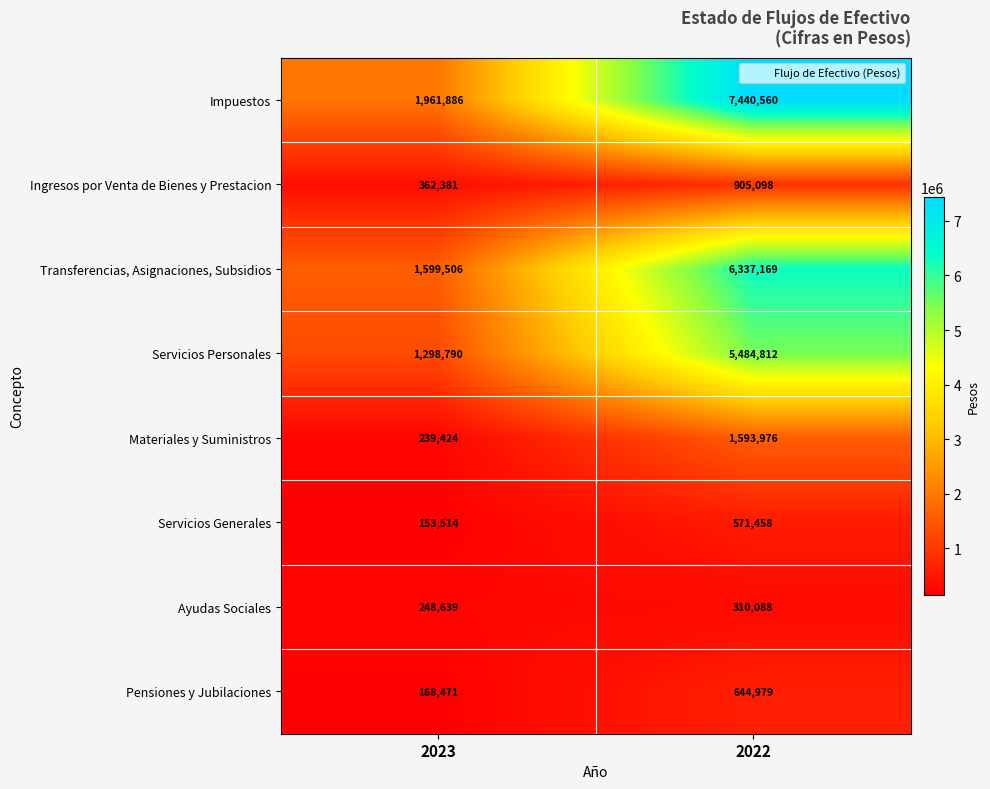

Rank the series at 2022 from highest to lowest value.

Impuestos, Transferencias, Asignaciones, Subsidios, Servicios Personales, Materiales y Suministros, Ingresos por Venta de Bienes y Prestacion, Pensiones y Jubilaciones, Servicios Generales, Ayudas Sociales